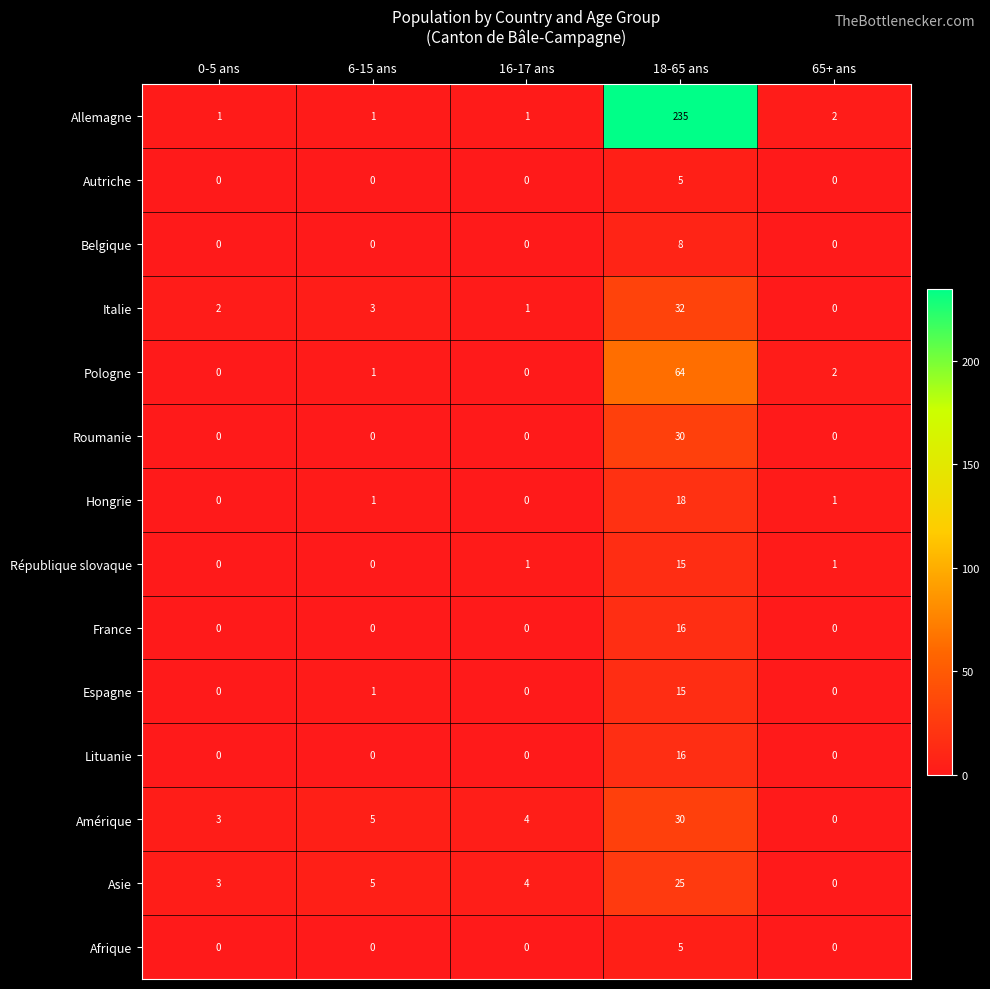

How many data points does each series have?

5